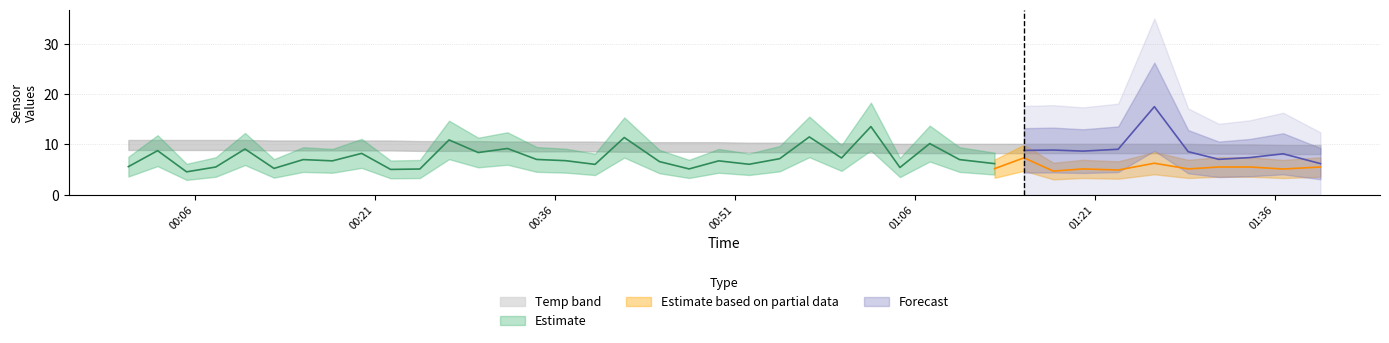

How many Temp values are between 9 and 10?

40